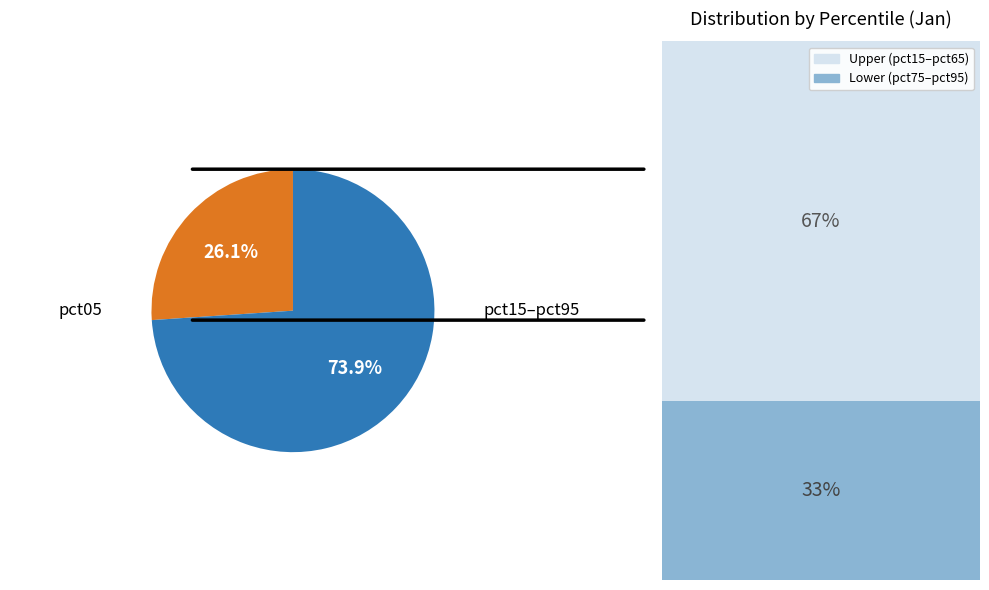

The pct75 slice represents 16% of the pie. True or false?

False